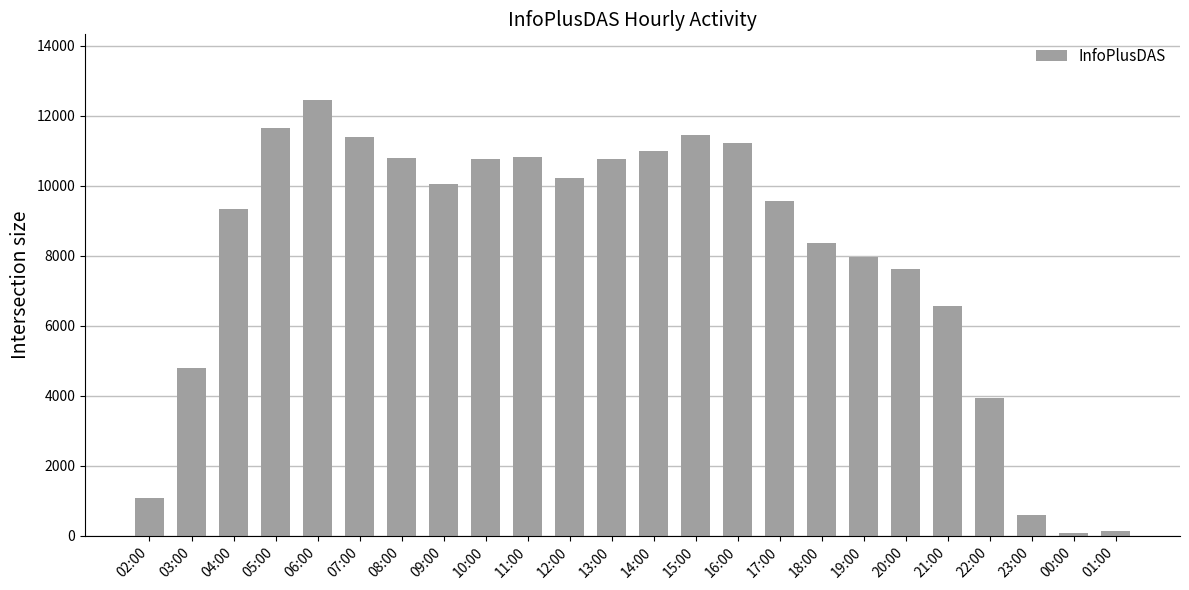

What position from the right is 02:00?

24